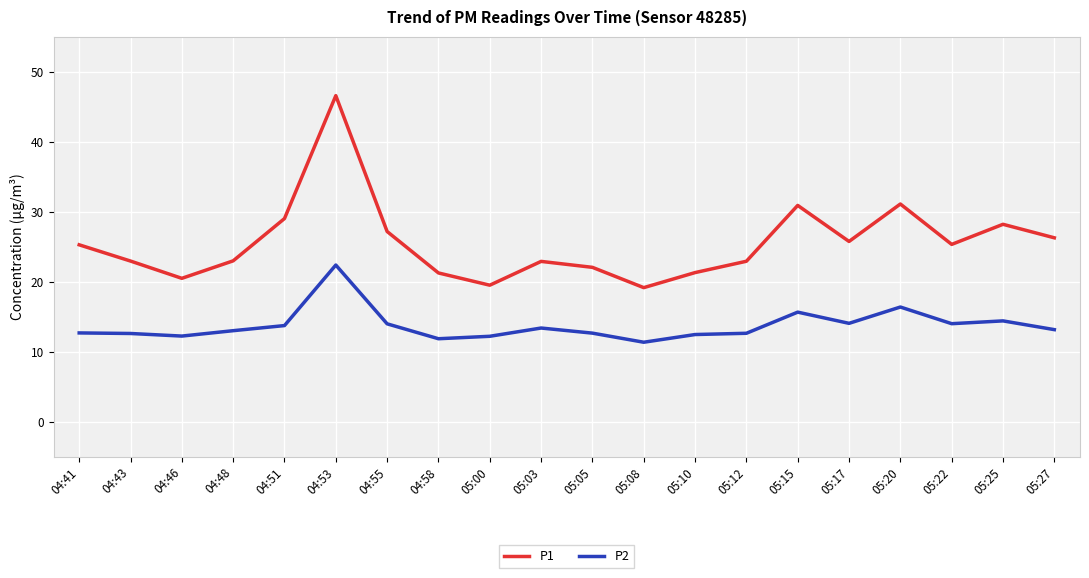

What position from the left is 05:00?

9